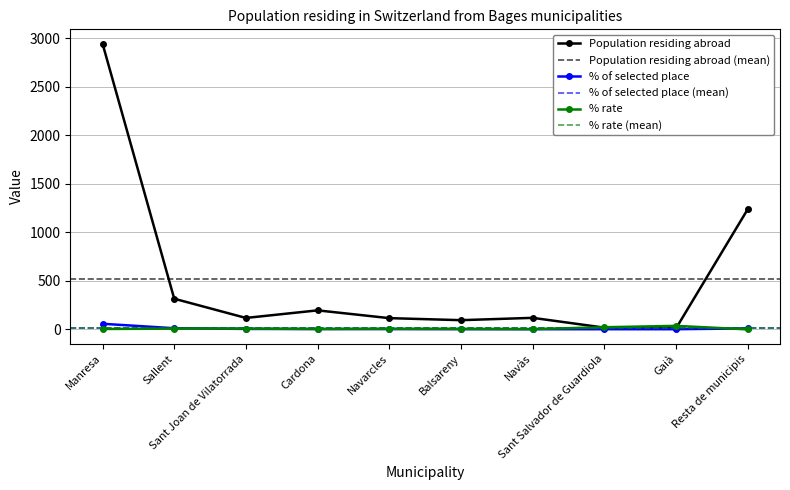

True or false: Population residing abroad has a value of 219.8 at Sallent.

False